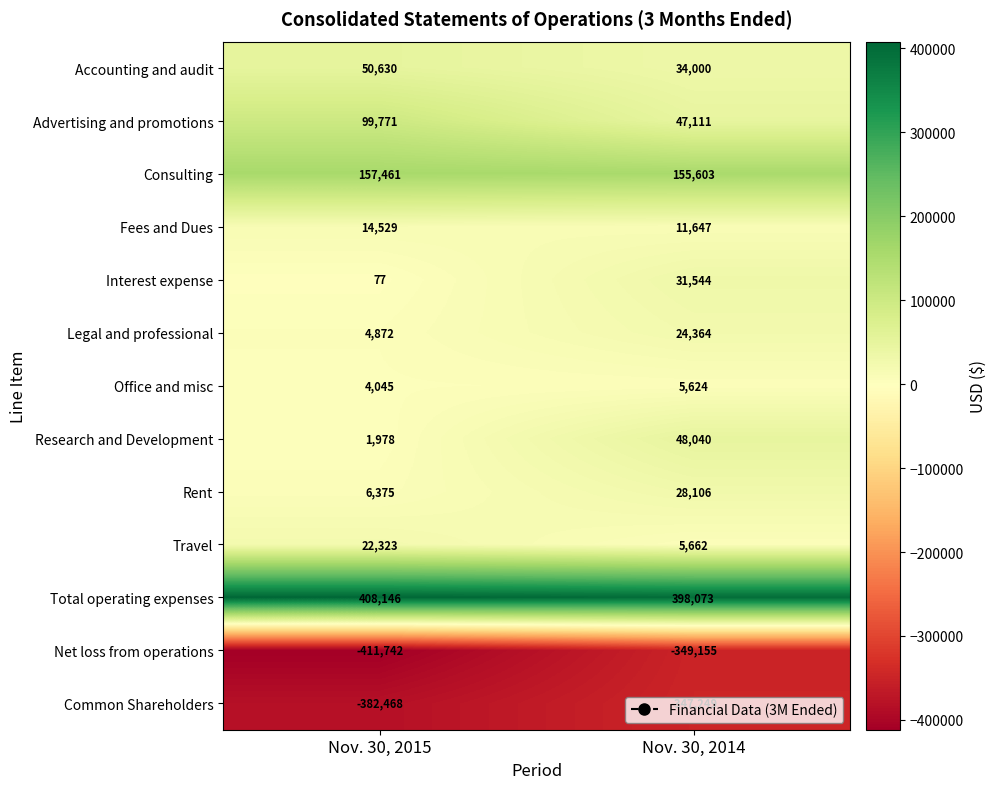

What is the total value across all series at Nov. 30, 2014?

93370